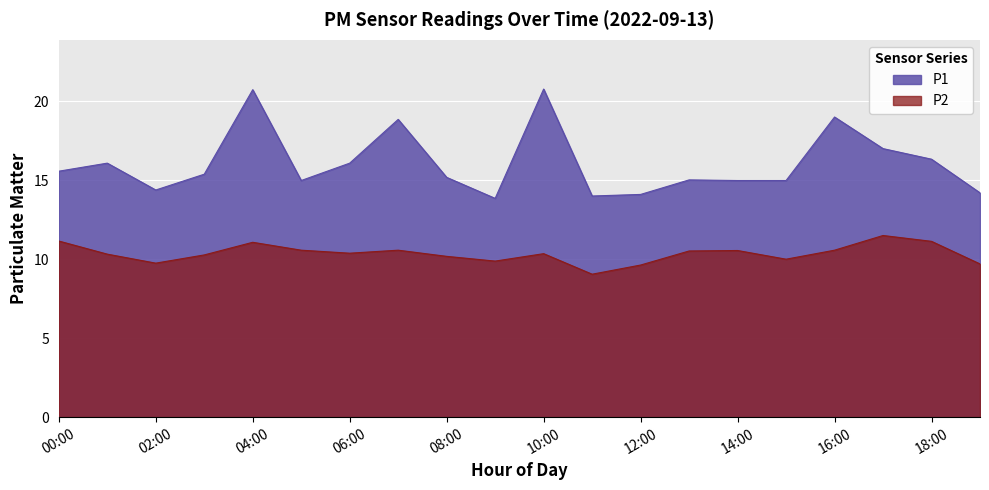

In P1, how many points are higher than both neighbors (excluding endpoints)?

6